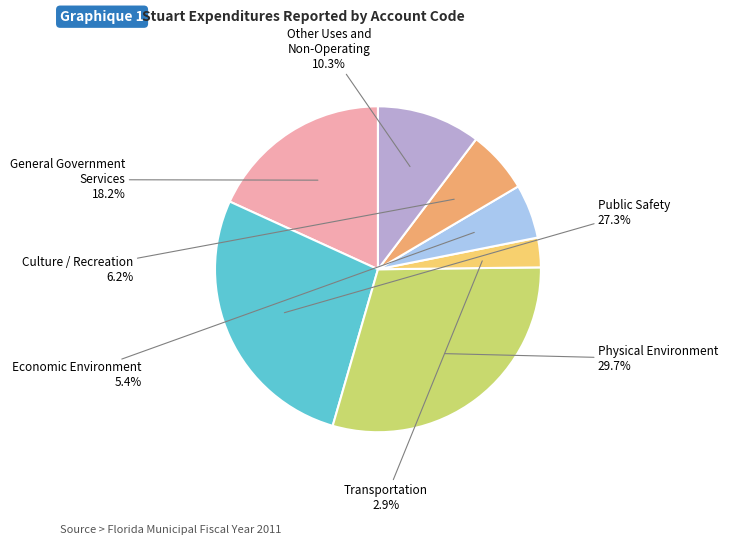

To the nearest percent, what is the average slice percentage?

14%